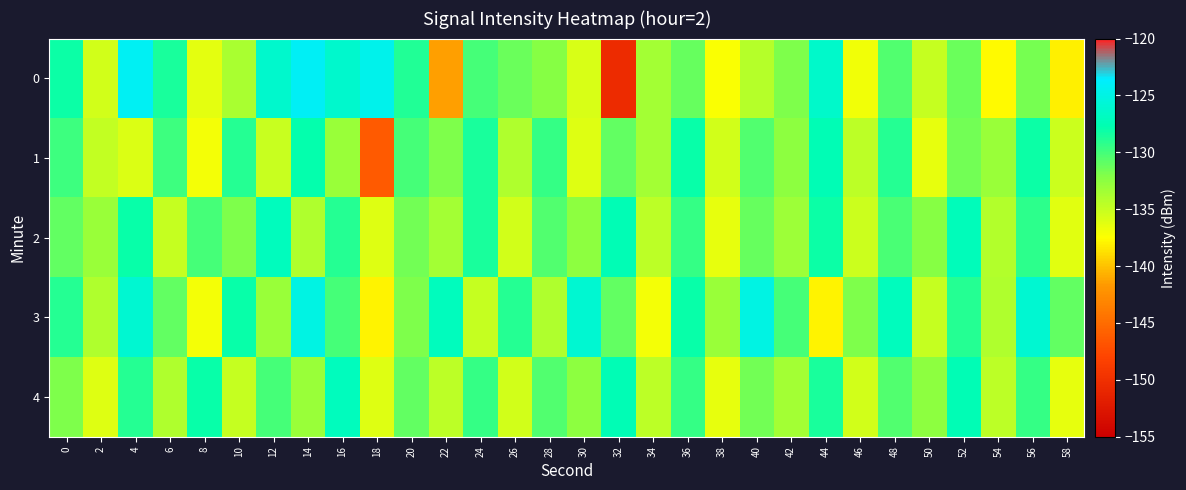

What is the smallest value displayed?

-150.5